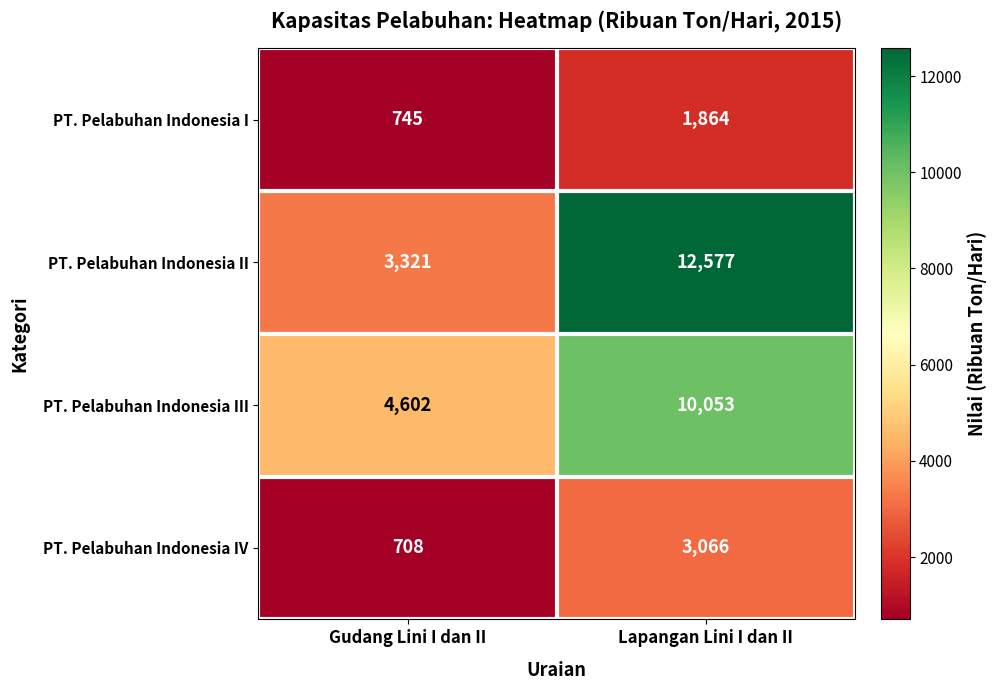

Which category has the lowest value across all series?

Gudang Lini I dan II